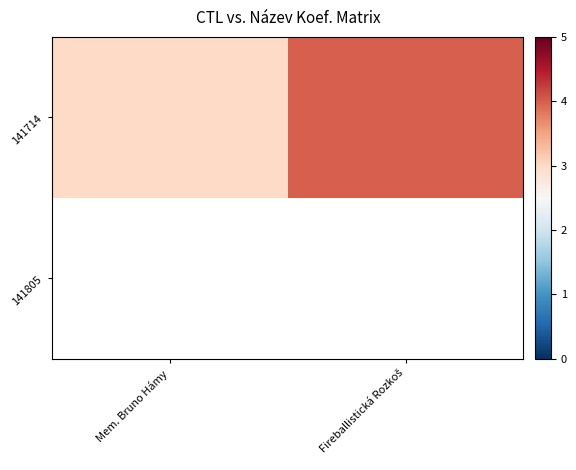

The 141714 series shows 1.0 at Fireballistická Rozkoš. True or false?

False